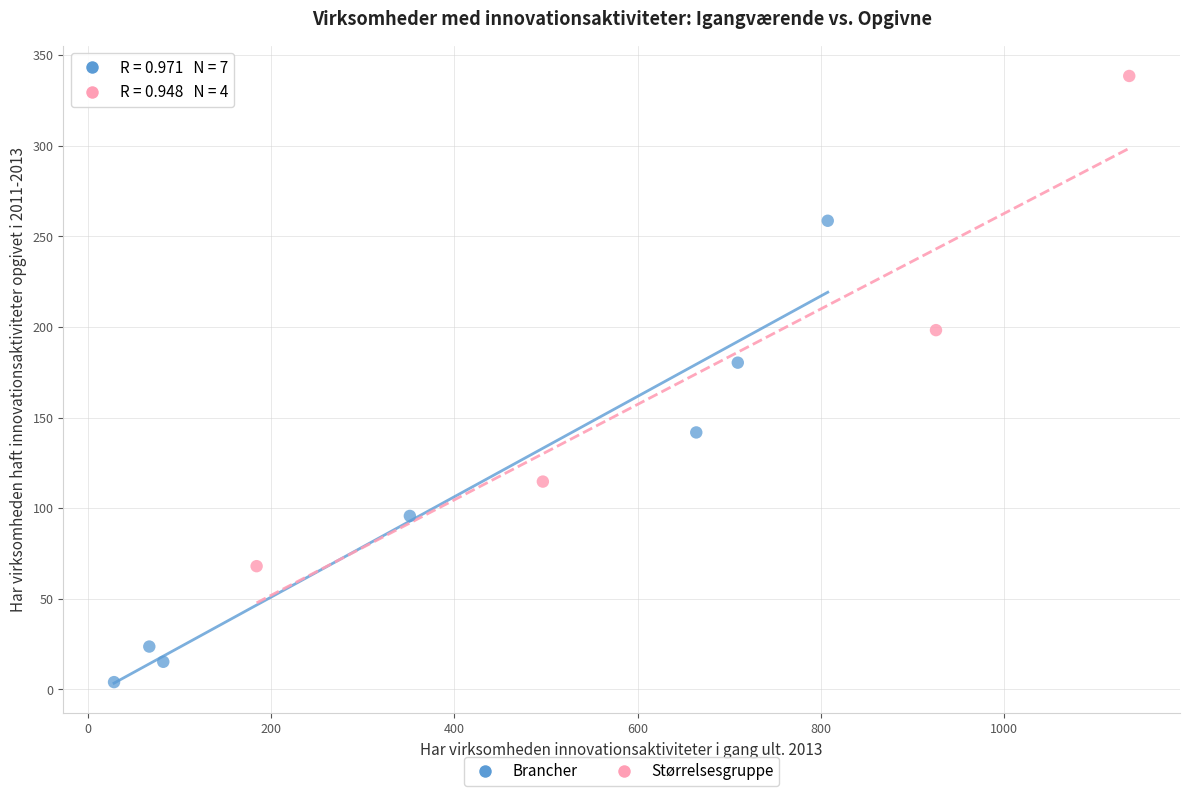

Which series reaches the maximum Y coordinate?

Størrelsesgruppe